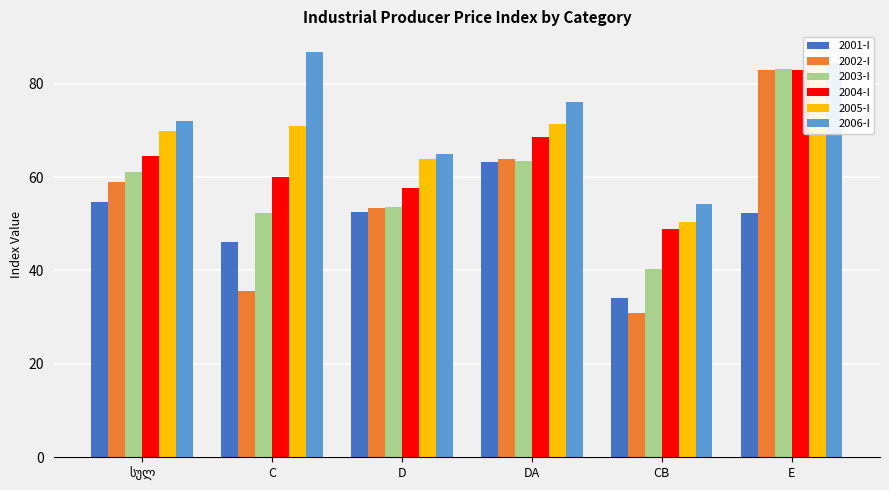

What is the total value across all series at CB?

258.8